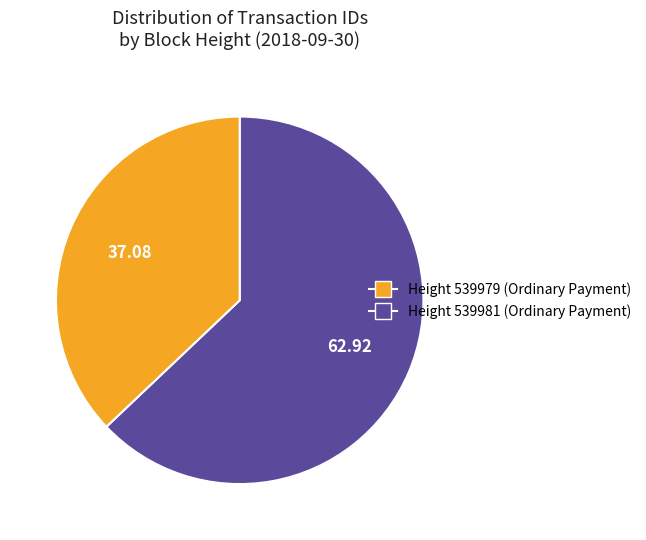

How many segments does this pie chart have?

2